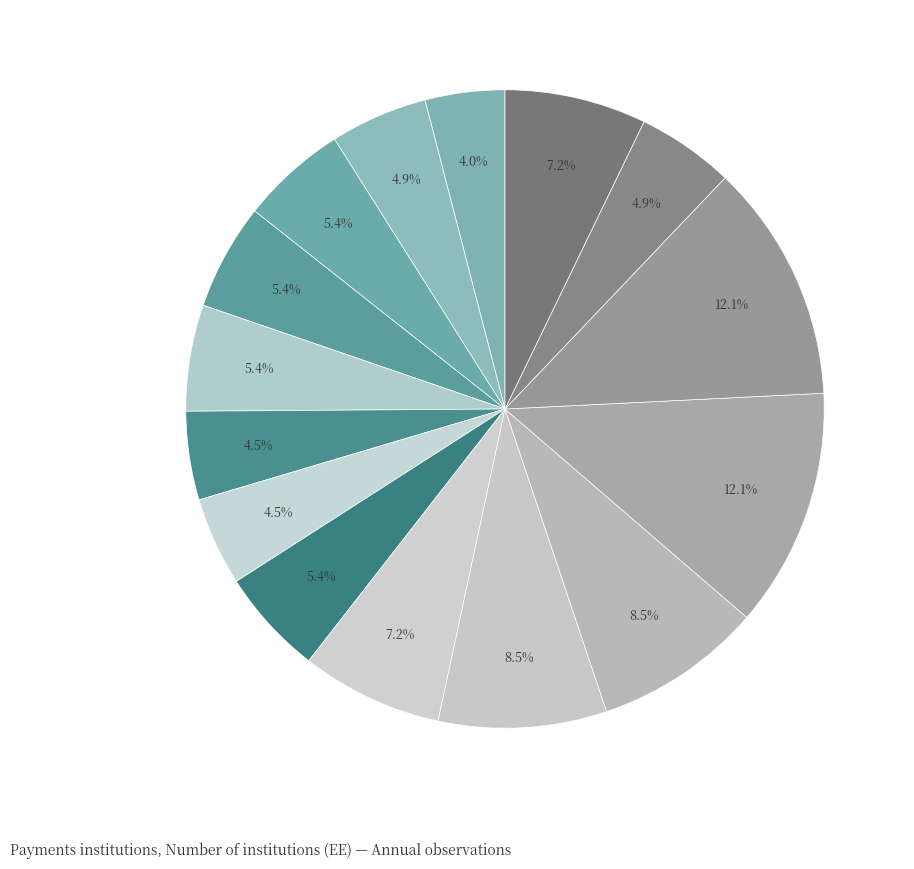

To the nearest percent, what is the average slice percentage?

7%